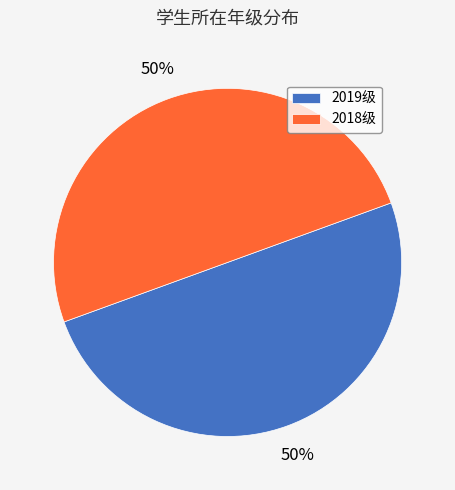

To the nearest percent, what is the average slice percentage?

50%